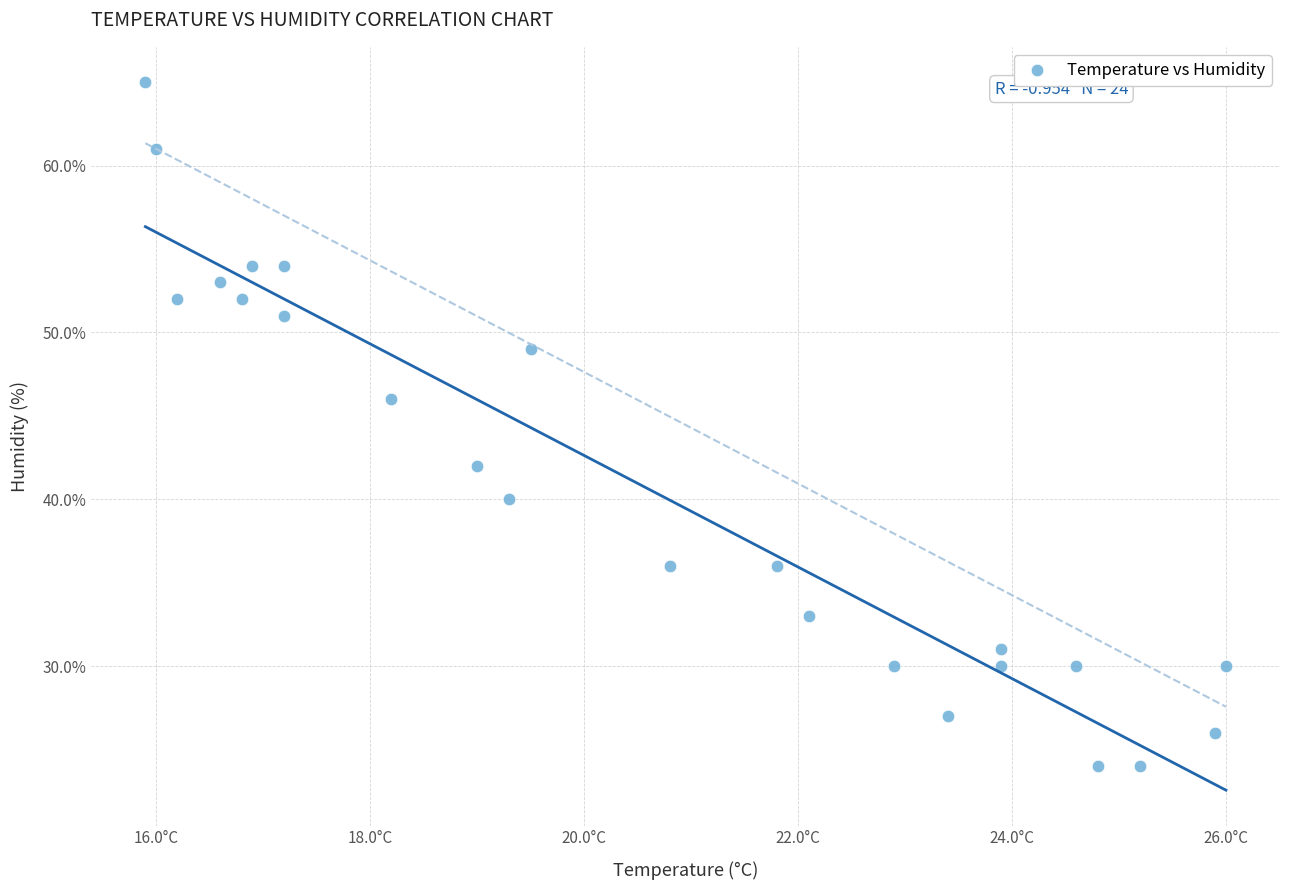

What is the range of Y values (max minus min)?

41